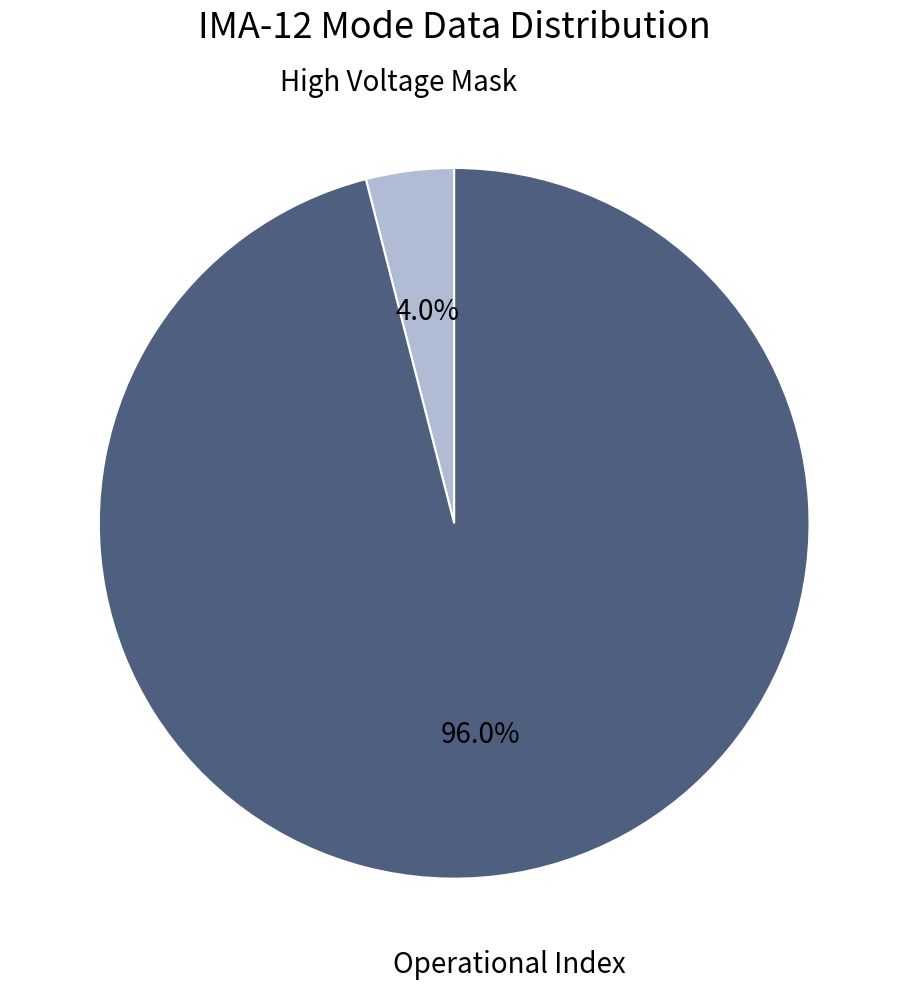

Is there a majority slice in this chart?

Yes